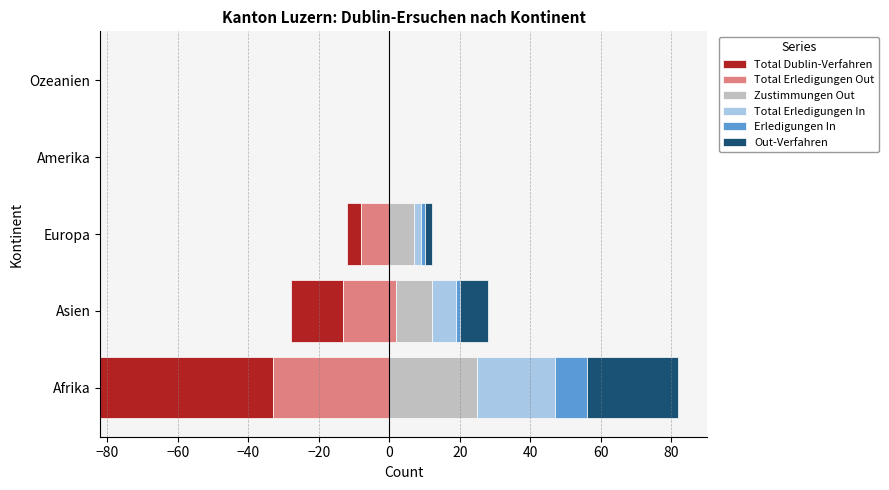

True or false: Out-Verfahren has a value of 0 at Amerika.

True